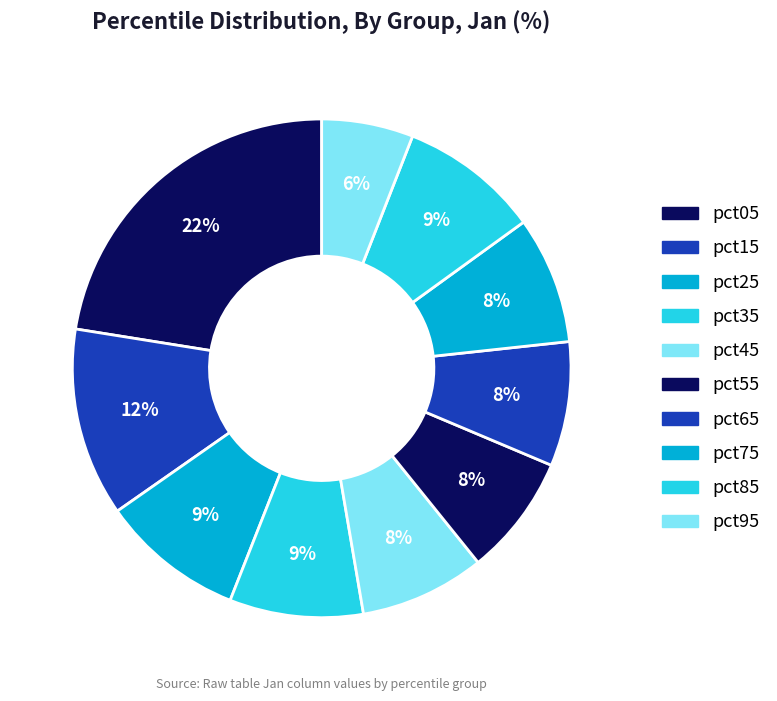

How many segments does this pie chart have?

10